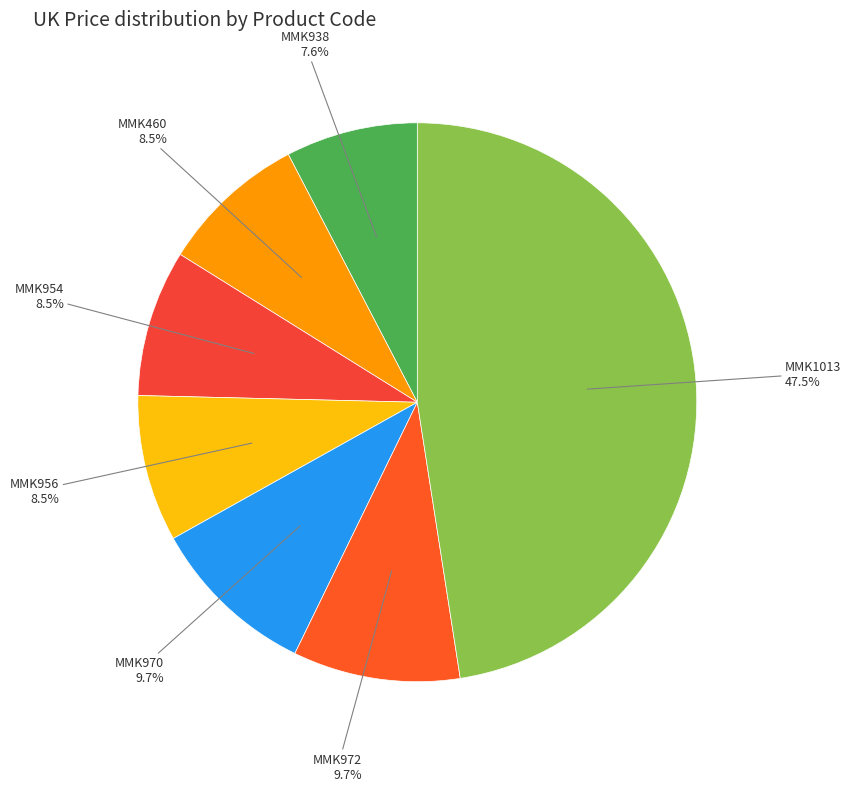

Does MMK970 account for over 50% of the chart?

No